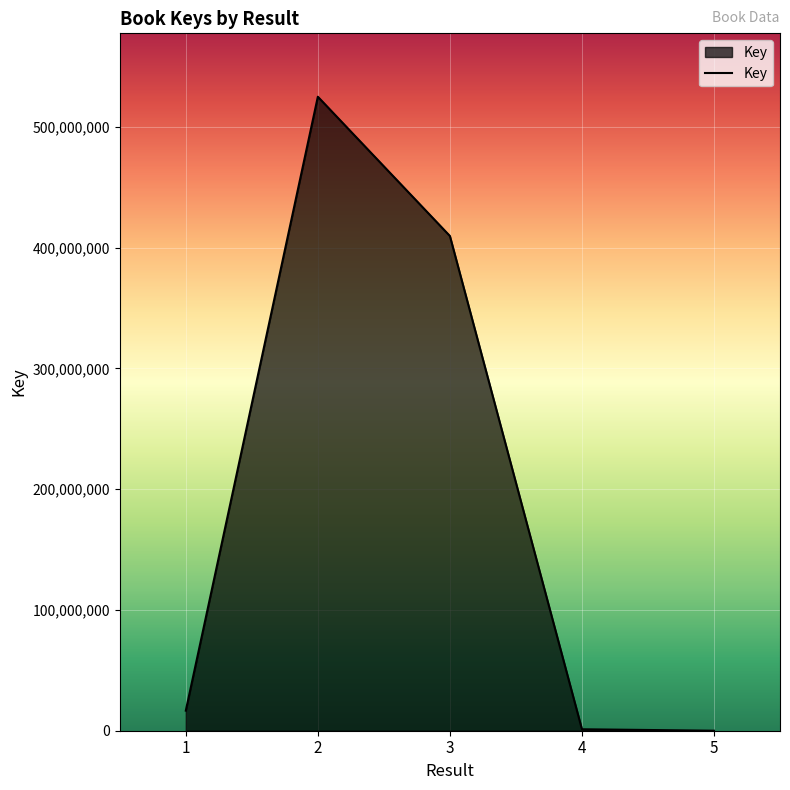

How many series are shown in this chart?

1